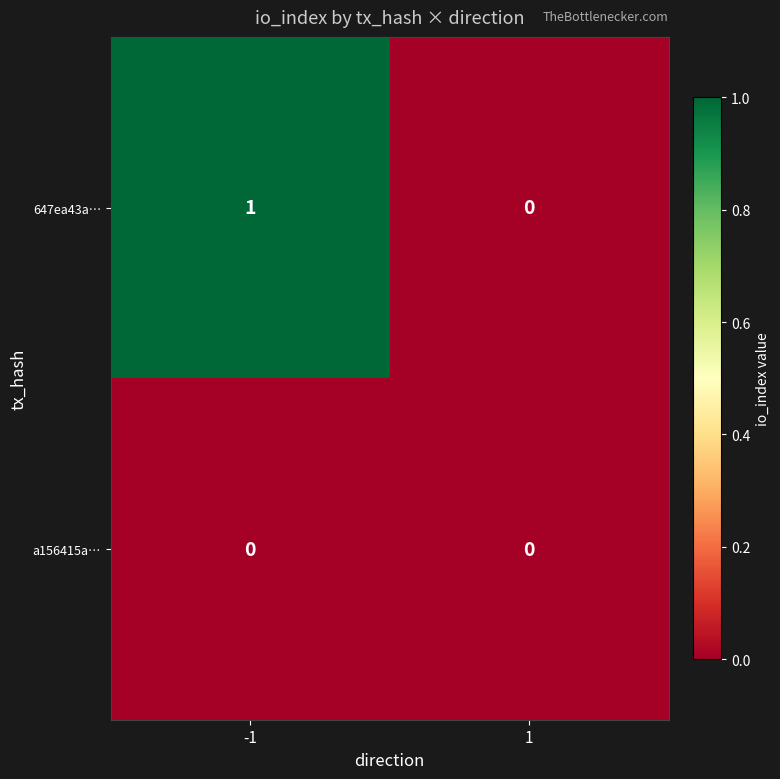

At which category is the sum across all series the highest?

-1